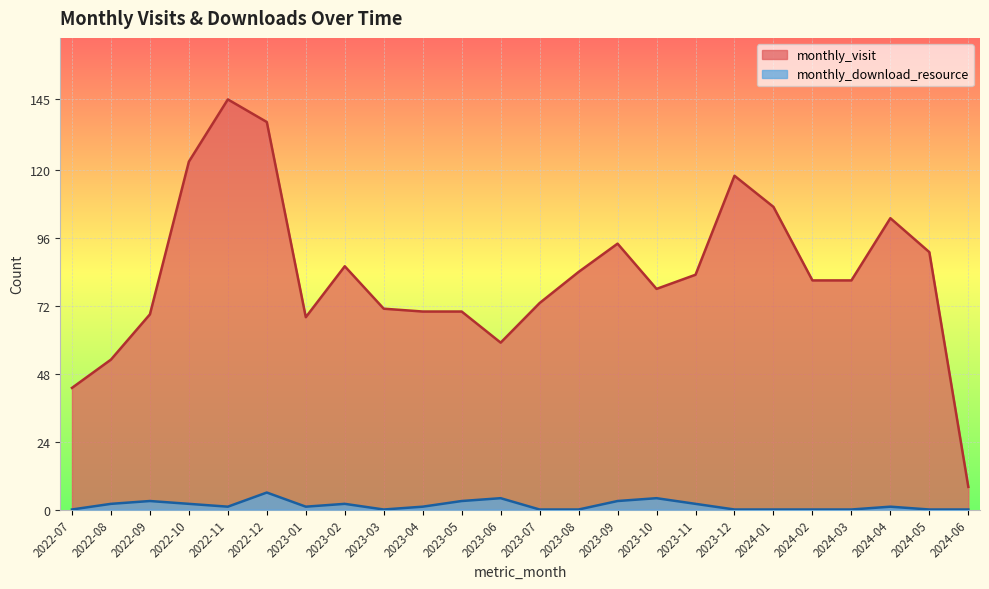

At which label is monthly_download_resource closest to 3?

2022-09